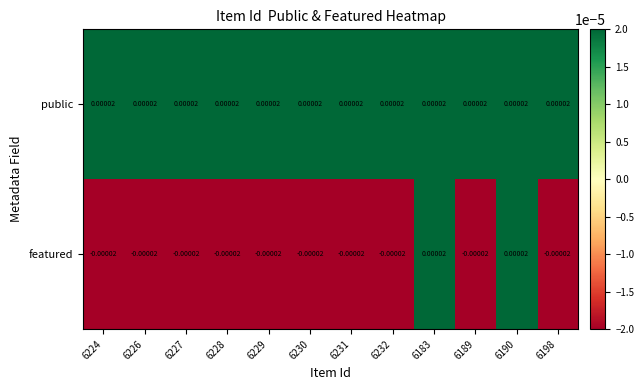

Rank the series at 6232 from highest to lowest value.

public, featured